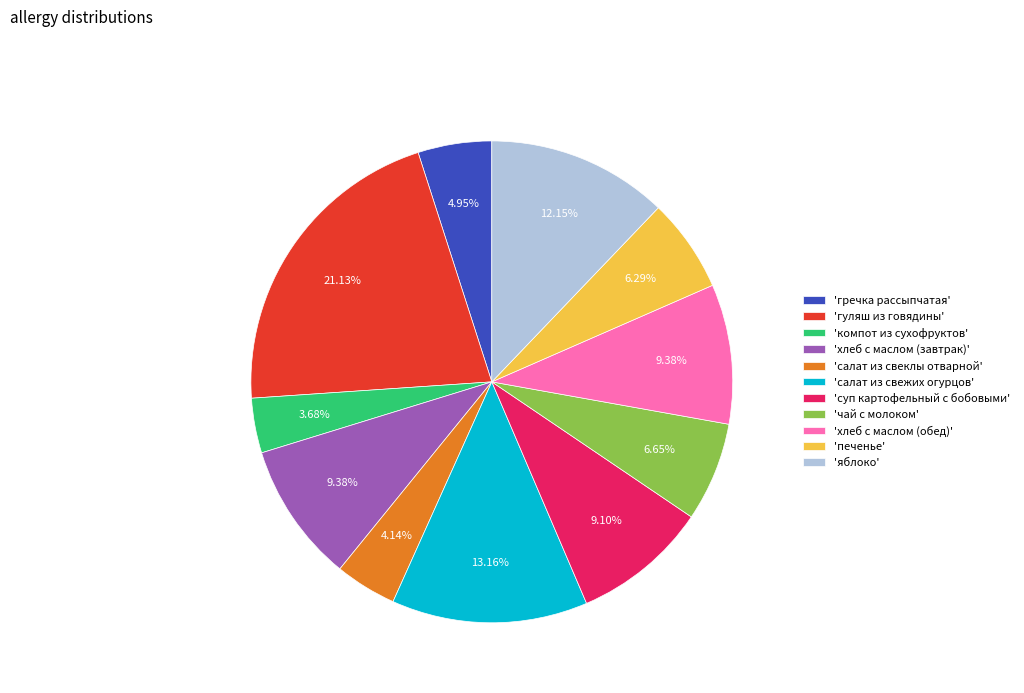

Approximately how many times larger is the value at 'суп картофельный с бобовыми' compared to 'салат из свеклы отварной'?

2.2